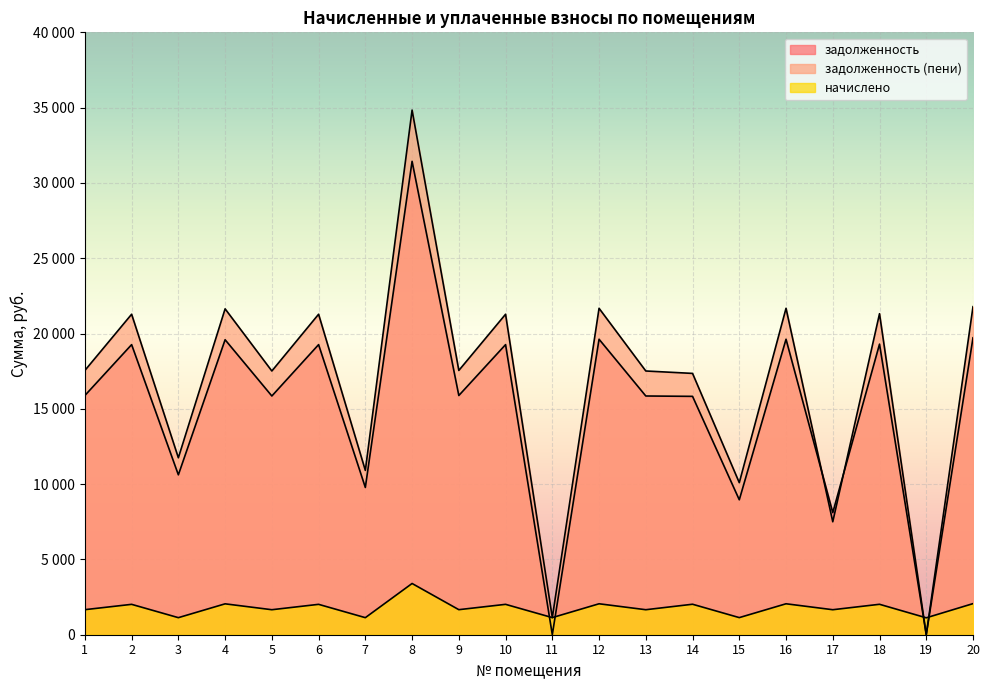

Reading left to right, extract all data points from this chart.

задолженность: 15884.6	19263.0	10617.2	19587.8	15852.2	19263.0	9778.2	31434.0	15884.6	19263.0	0.1	19620.4	15852.2	15828.0	8960.2	19620.4	8108.2	19295.5	0.9	19717.8
задолженность (пени): 17548.2	21280.4	11750.0	21639.2	17512.4	21280.4	10911.1	34836.0	17548.2	21280.4	1136.4	21675.2	17512.4	17352.3	10096.5	21675.2	7499.4	21316.3	1.6	21782.8
начислено: 1663.6	2017.4	1132.9	2051.4	1660.2	2017.4	1132.9	3402.0	1663.6	2017.4	1136.3	2054.8	1660.2	2024.2	1136.3	2054.8	1660.2	2020.8	1122.7	2065.0